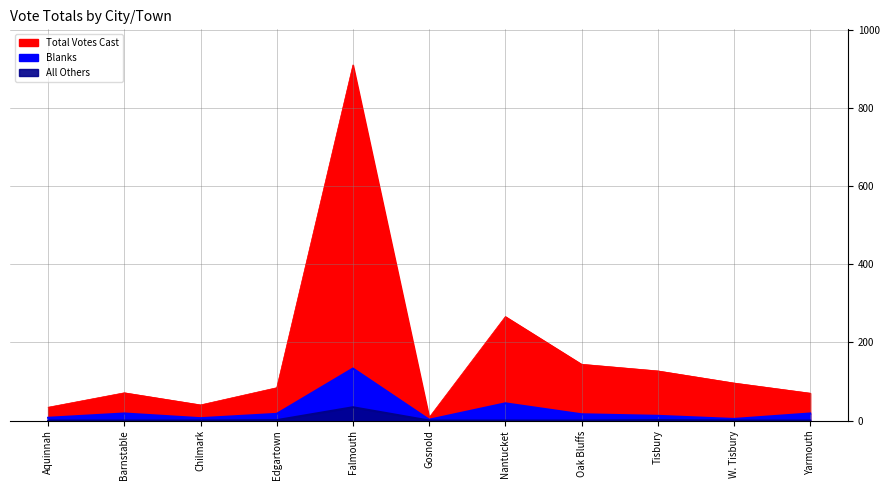

At which category does Total Votes Cast reach its first local peak?

Barnstable